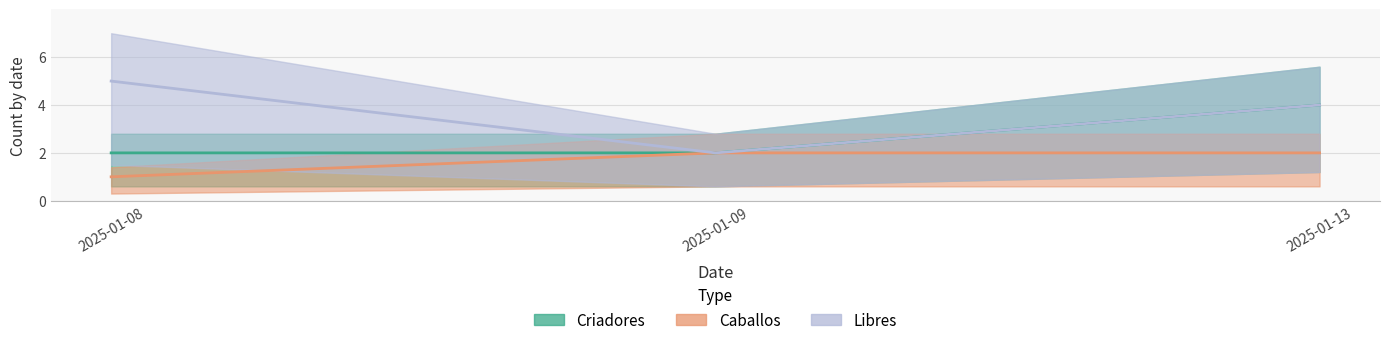

The value of Libres at 2025-01-09 is 3. True or false?

False